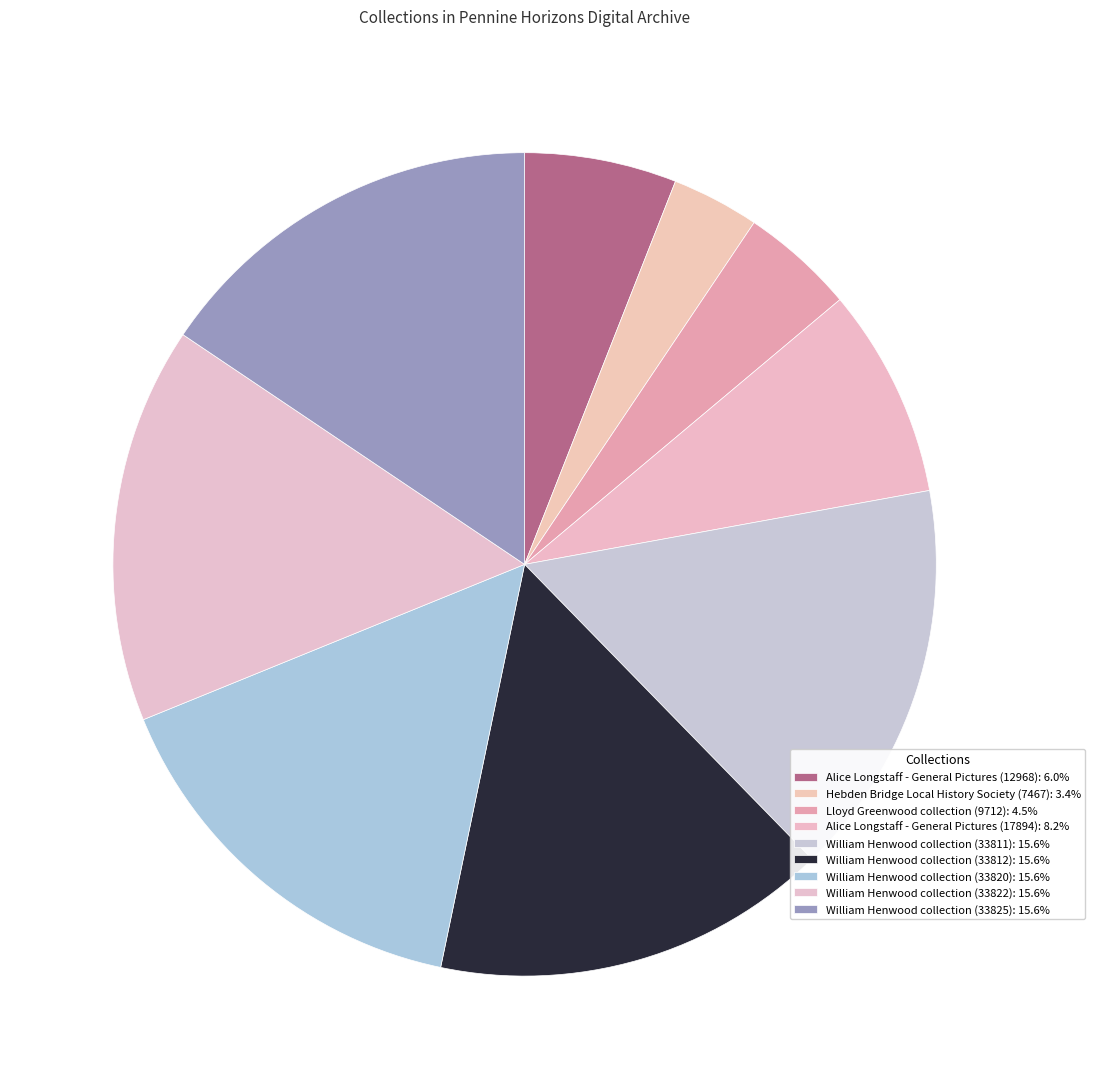

To the nearest percent, what portion does William Henwood collection (33820) represent?

16%